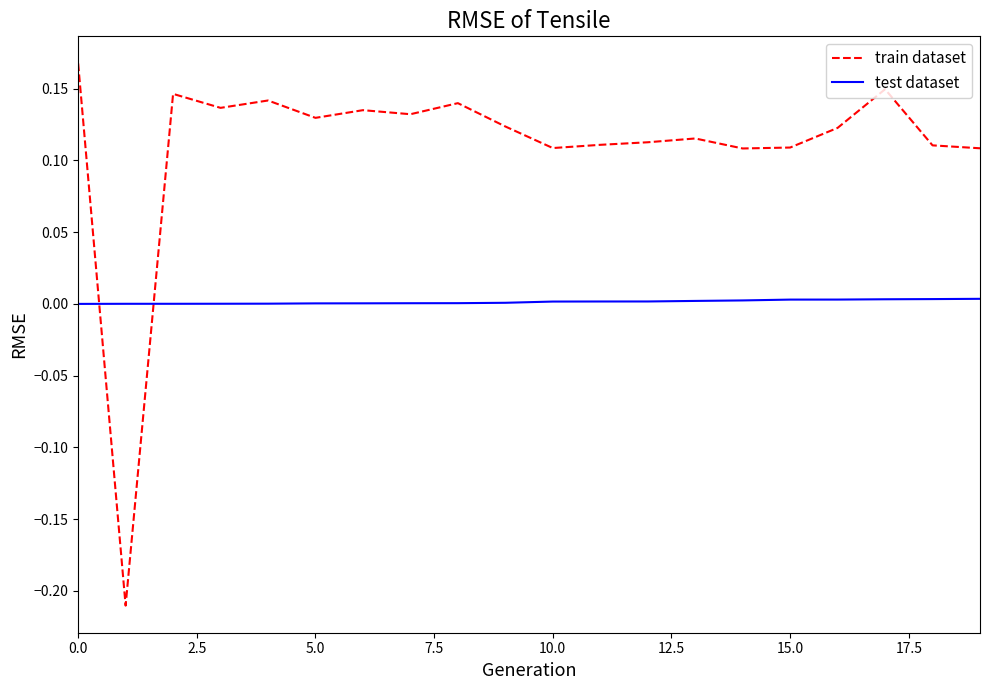

Rank the series by their maximum value, from lowest to highest.

test dataset, train dataset